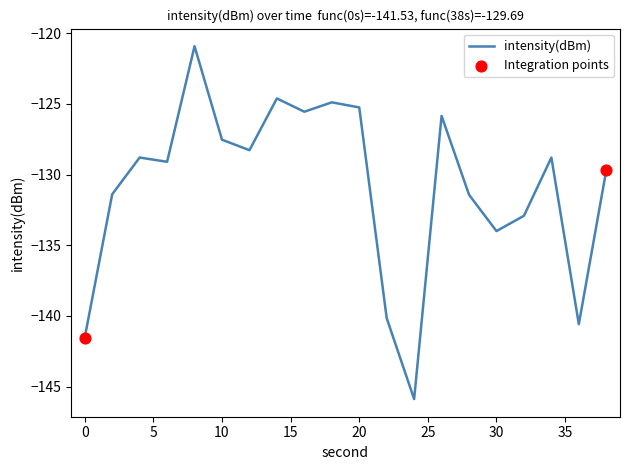

What is the maximum value shown in the chart?

-120.9